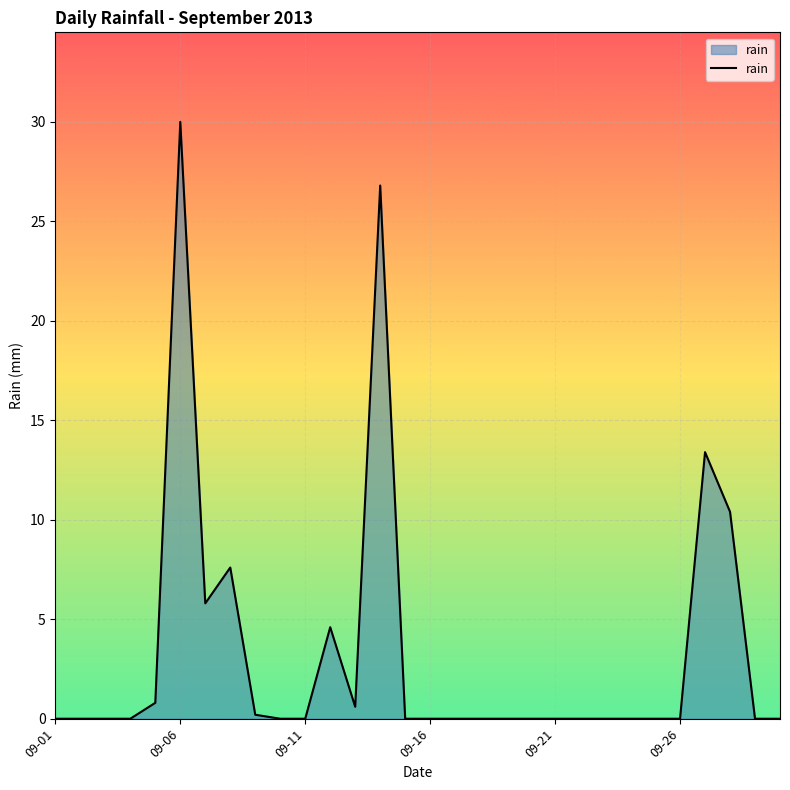

What is the greatest value displayed?

30.0